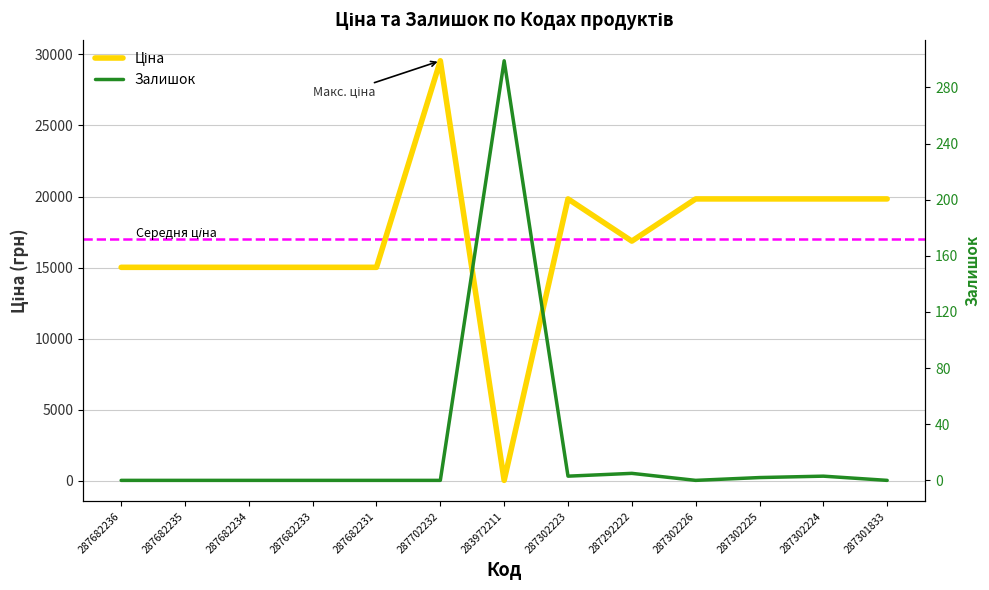

Which series ends up on top after the final intersection of Залишок and Ціна?

Ціна